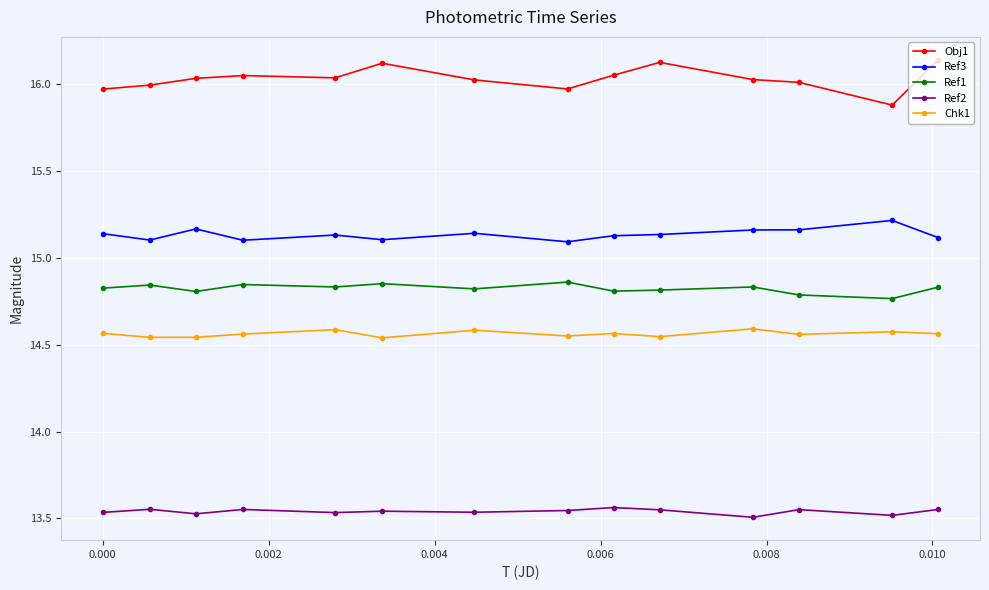

Rank the series by their maximum value, from highest to lowest.

Obj1, Ref3, Ref1, Chk1, Ref2